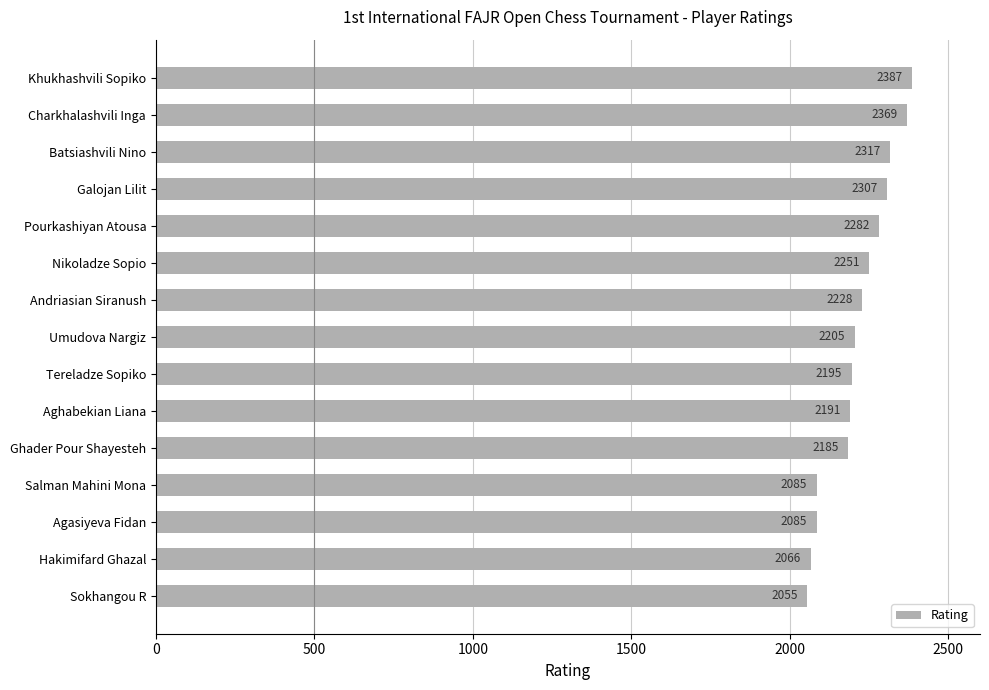

What is the greatest value displayed?

2387